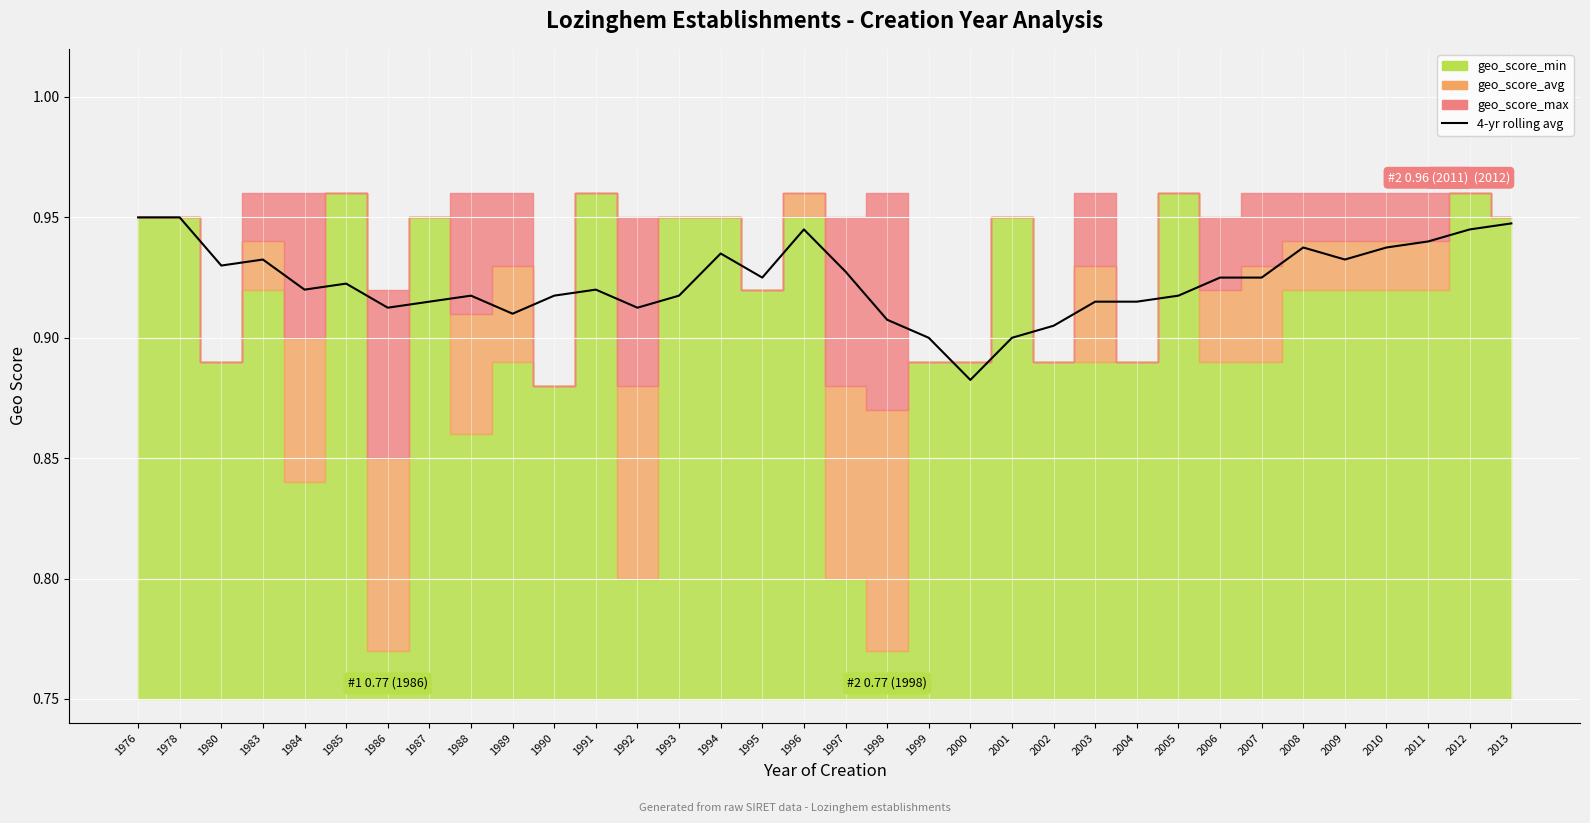

How many points are lower than both their immediate neighbors (excluding endpoints)?

8